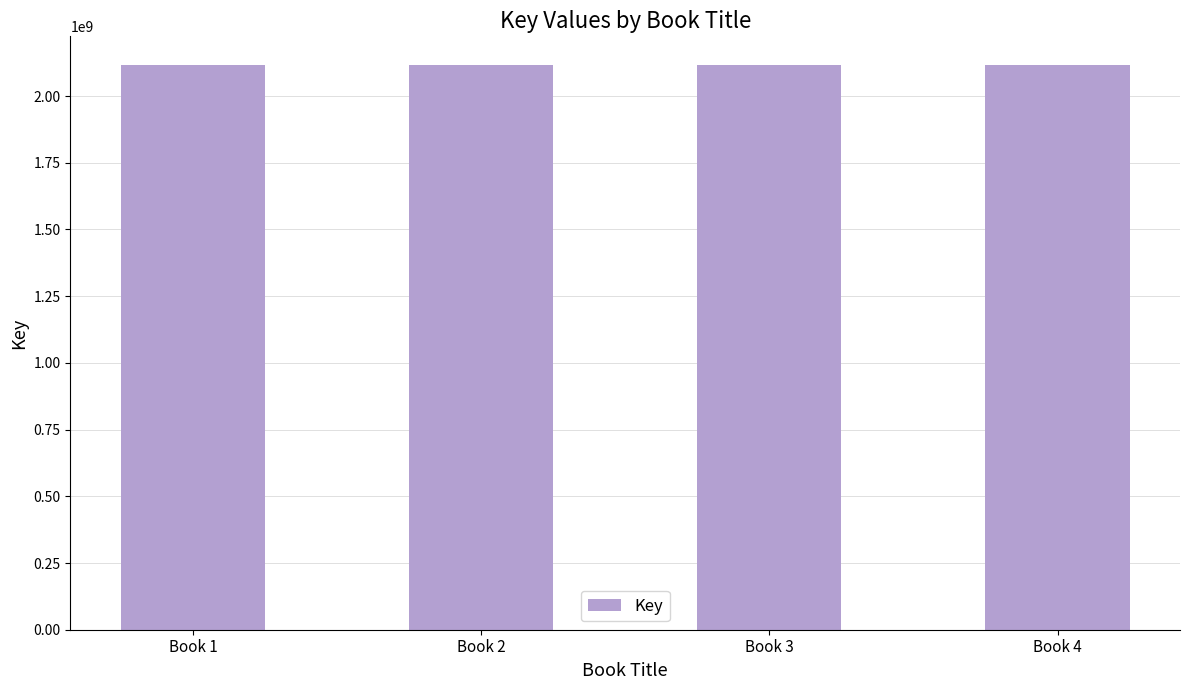

What is the sum of the values at Book 4 and Book 2?

4235778741